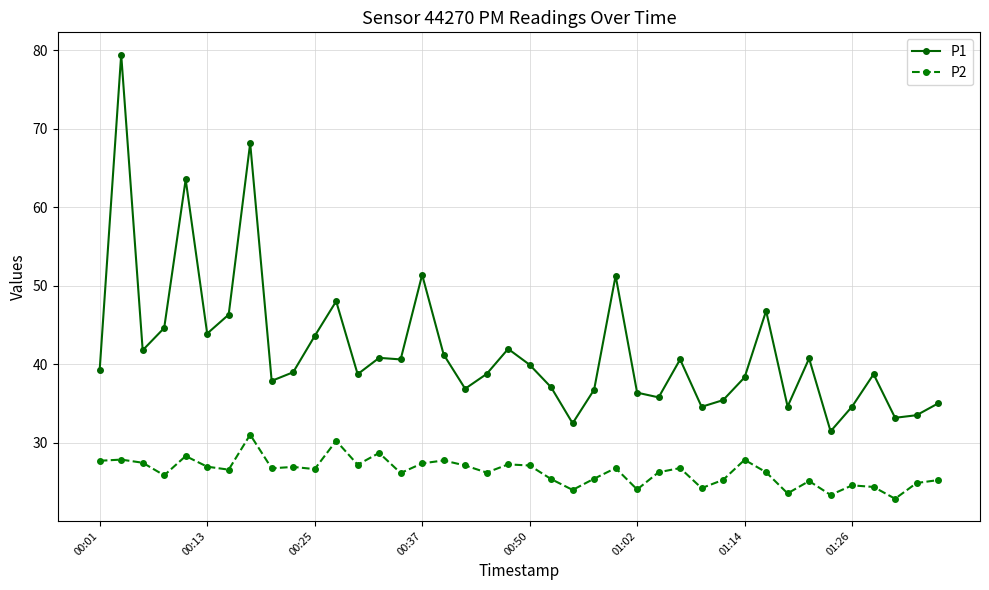

What is the sum of all P1 values?

1673.8